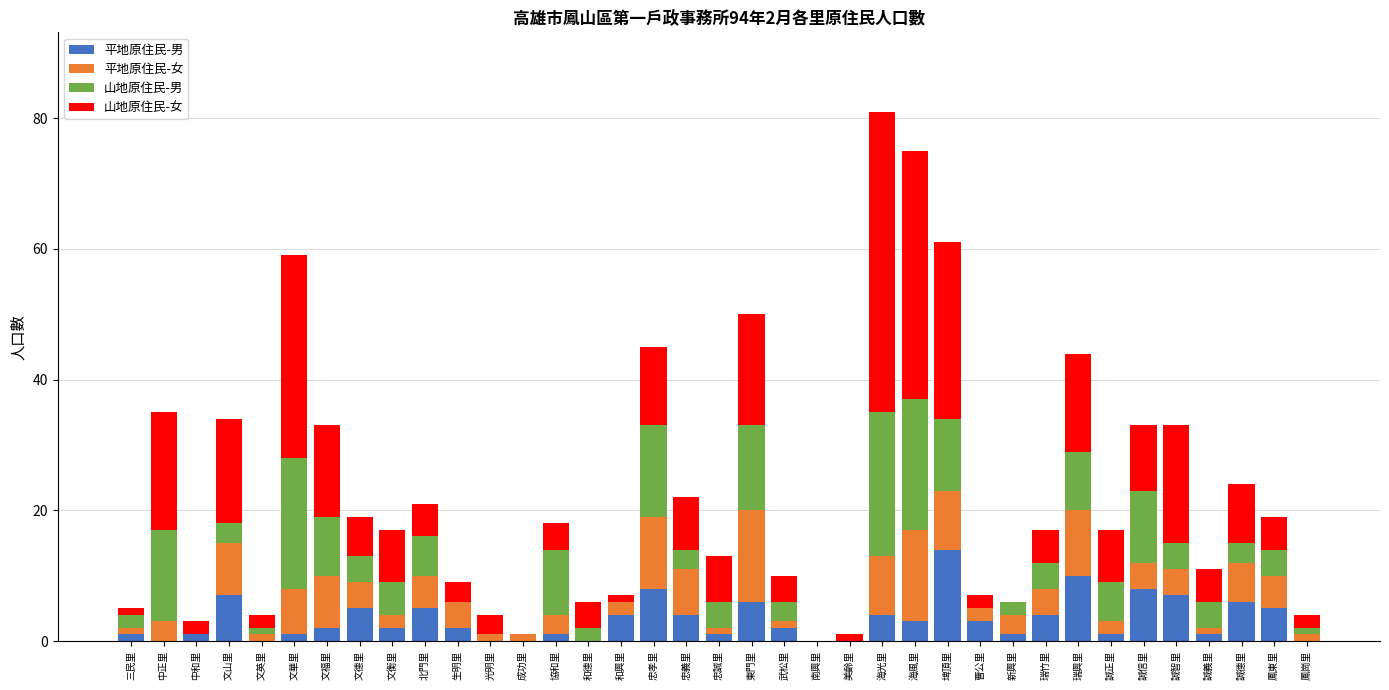

What is the sum of all 平地原住民-男 values?

119